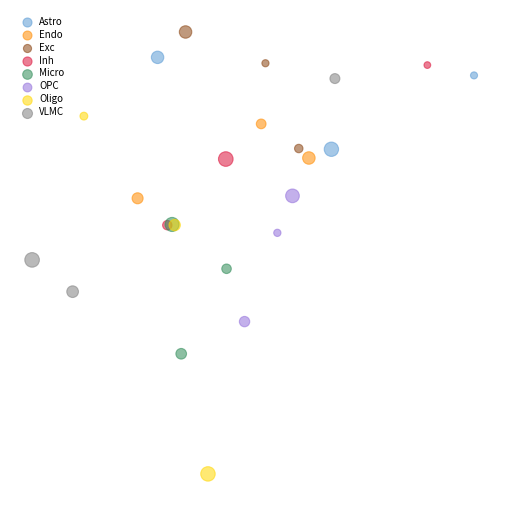

Which series reaches the minimum Y coordinate?

Oligo